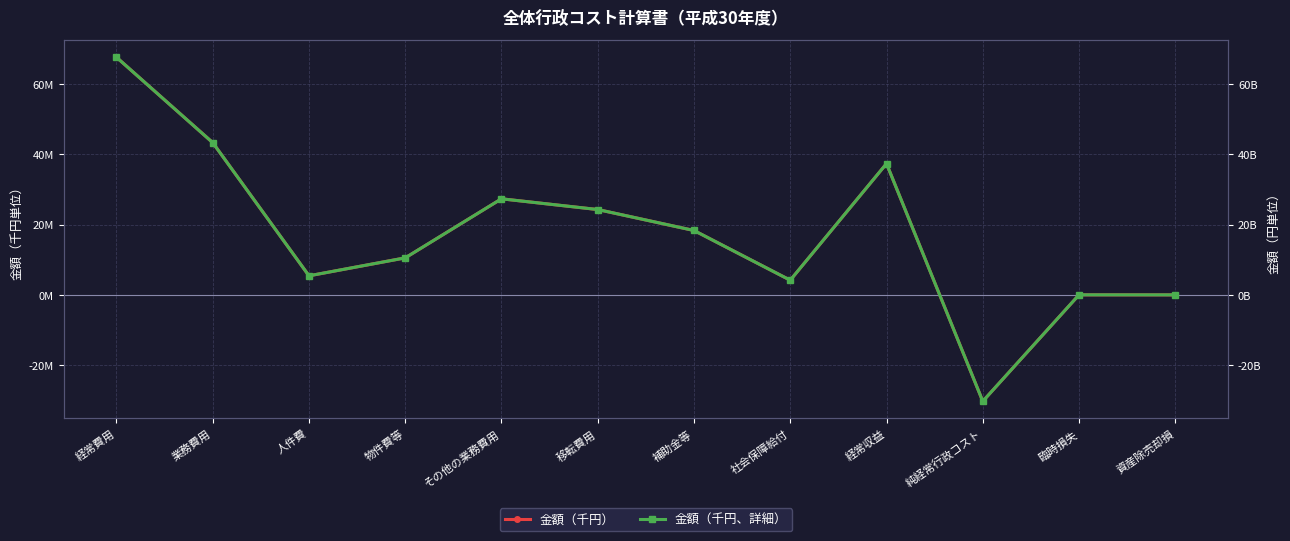

The 金額（千円、詳細） series shows 10551372313 at 物件費等. True or false?

True